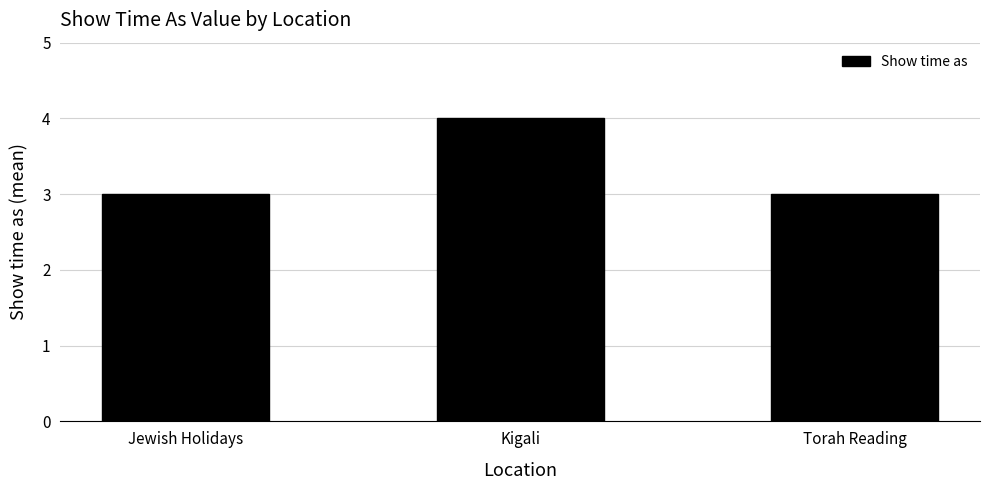

How many bars are there in total?

3